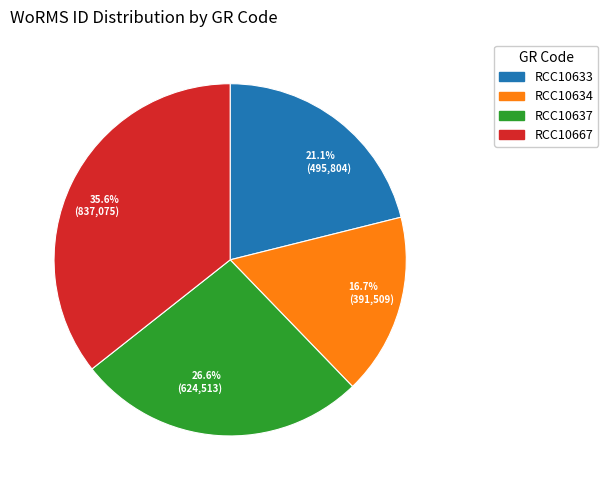

Rank the categories by value from lowest to highest.

16.7% (391,509), 21.1% (495,804), 26.6% (624,513), 35.6% (837,075)